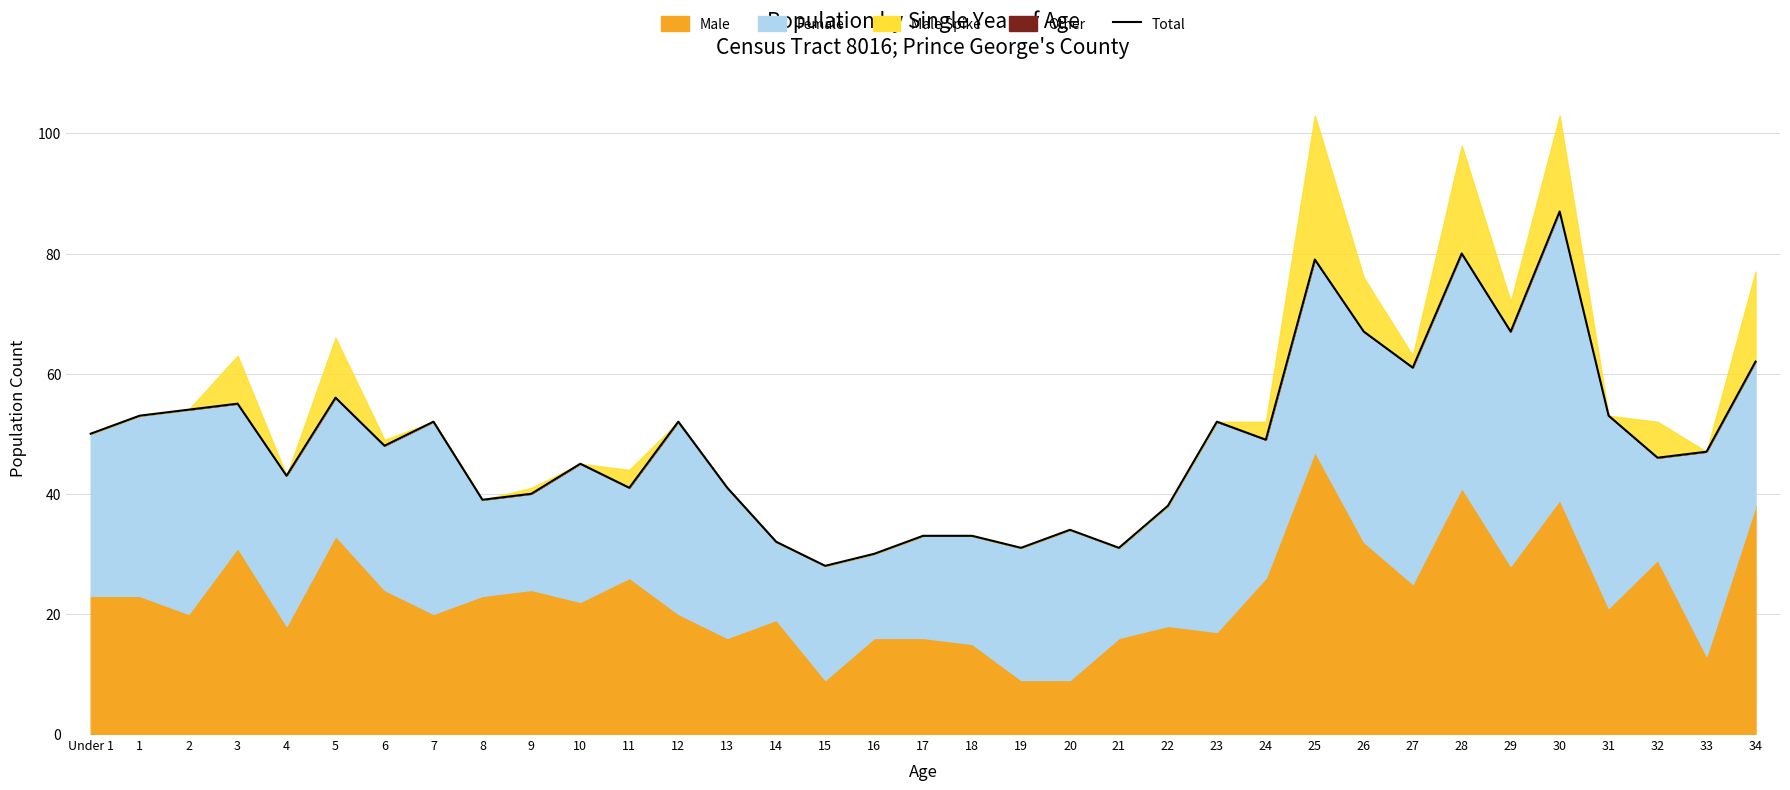

Rank the categories by value from lowest to highest.

15, 16, 19, 21, 14, 17, 18, 20, 22, 8, 9, 11, 13, 4, 10, 32, 33, 6, 24, Under 1, 7, 12, 23, 1, 31, 2, 3, 5, 27, 34, 26, 29, 25, 28, 30